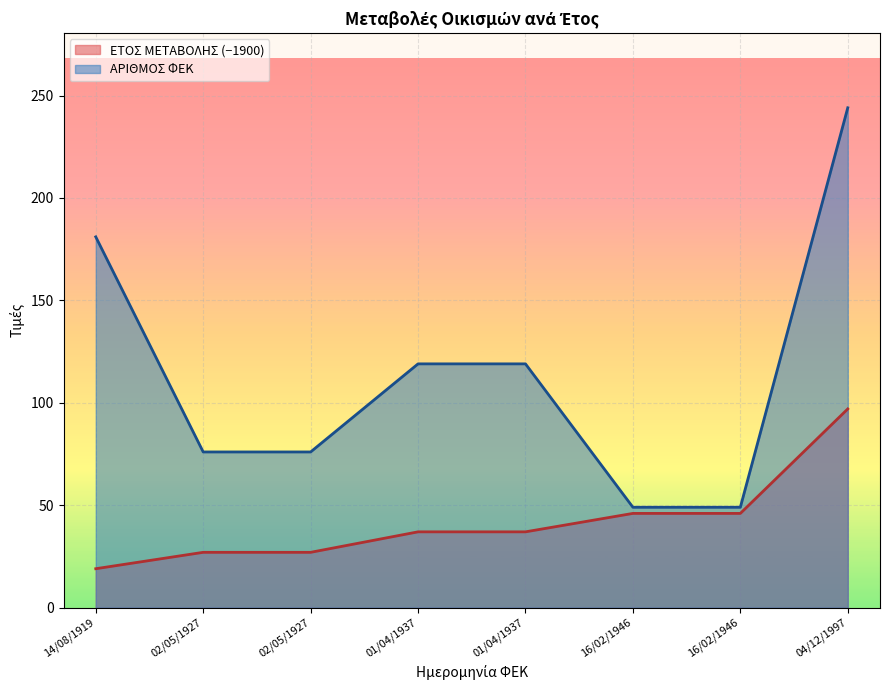

What is the difference between the second highest and minimum values in the ΕΤΟΣ ΜΕΤΑΒΟΛΗΣ series?

27